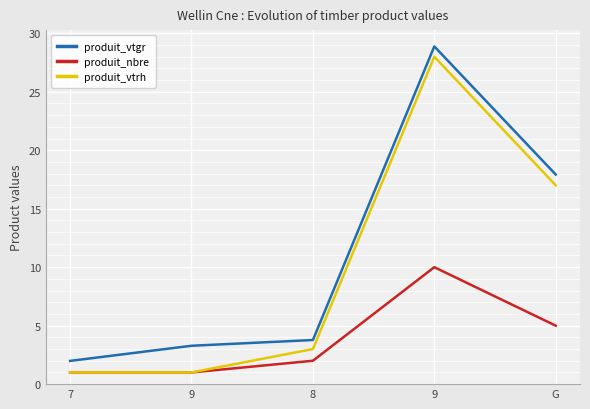

What is the spread (max minus min) of values at 8?

1.8